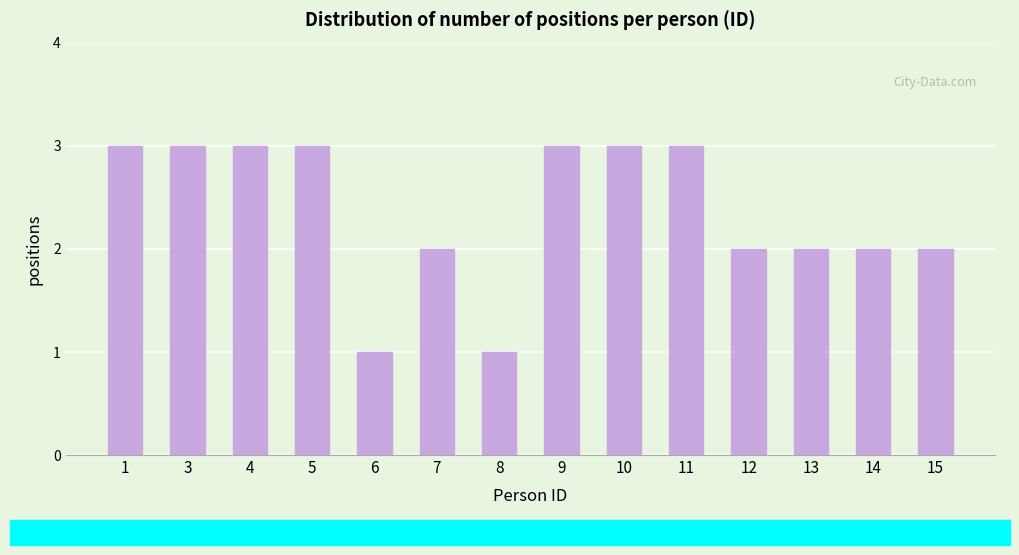

Reading left to right, what are all the values shown in this chart?

1=3	3=3	4=3	5=3	6=1	7=2	8=1	9=3	10=3	11=3	12=2	13=2	14=2	15=2